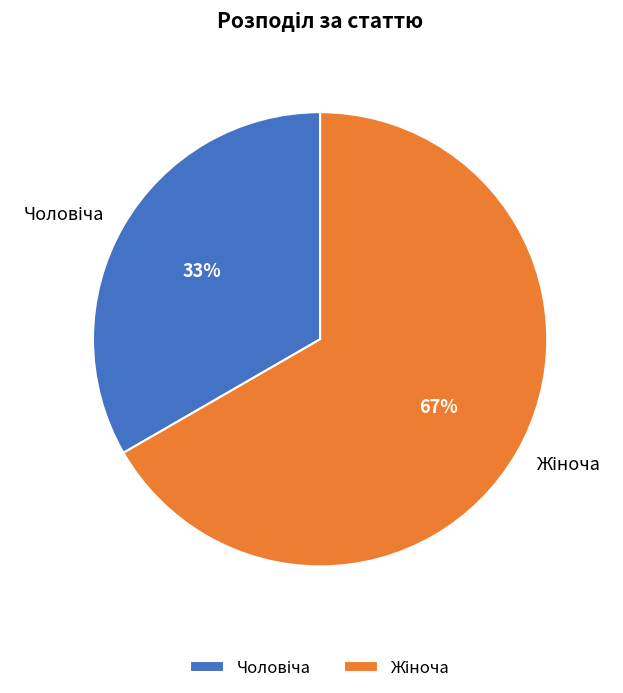

To the nearest percent, what is the average slice percentage?

50%